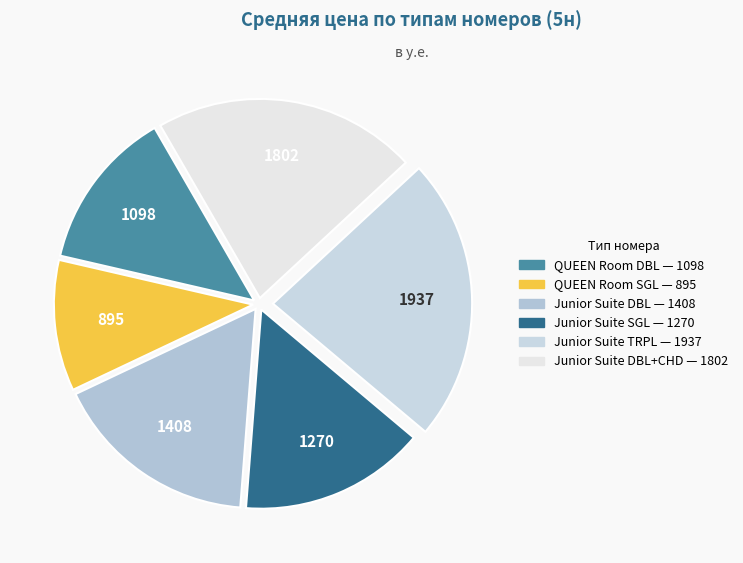

Count the number of slices in the pie.

6